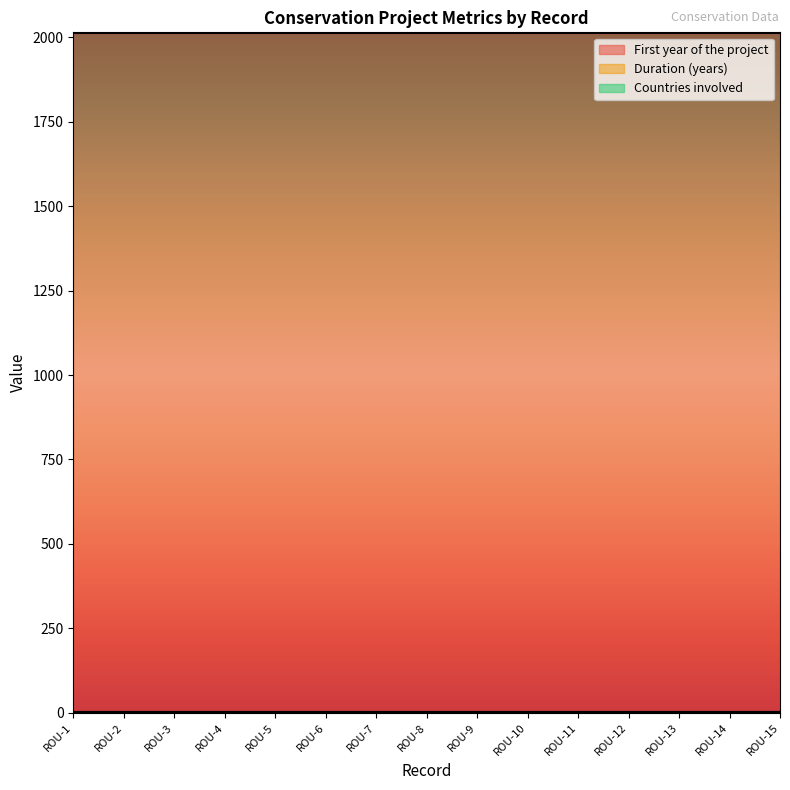

Which has a higher value, ROU-4 or ROU-6?

ROU-4